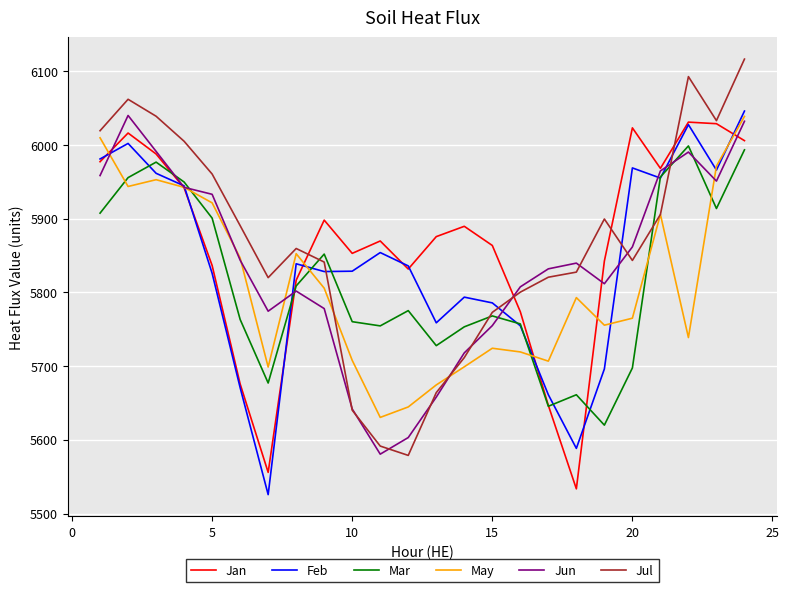

Which series ends up on top after the final intersection of May and Jan?

May